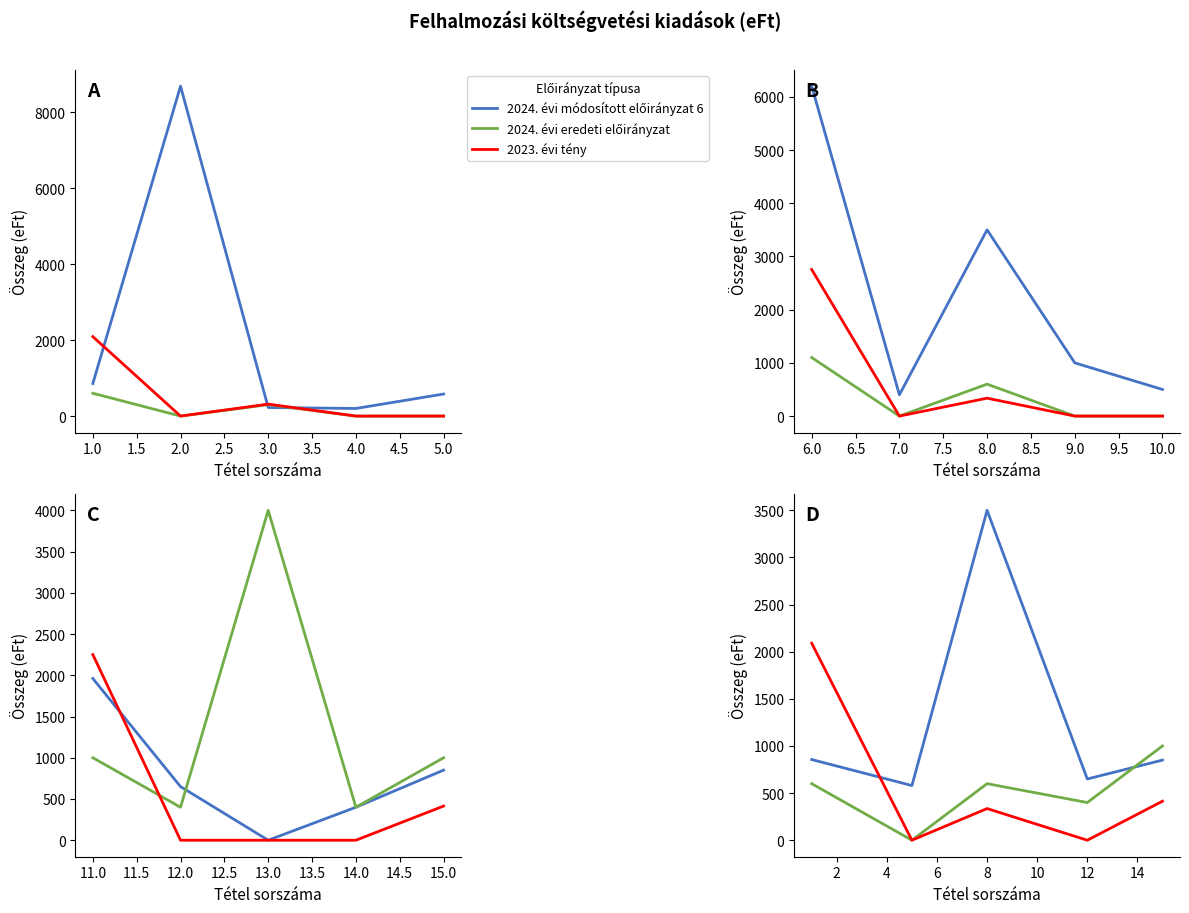

At how many categories does at least one series exceed 853?

3